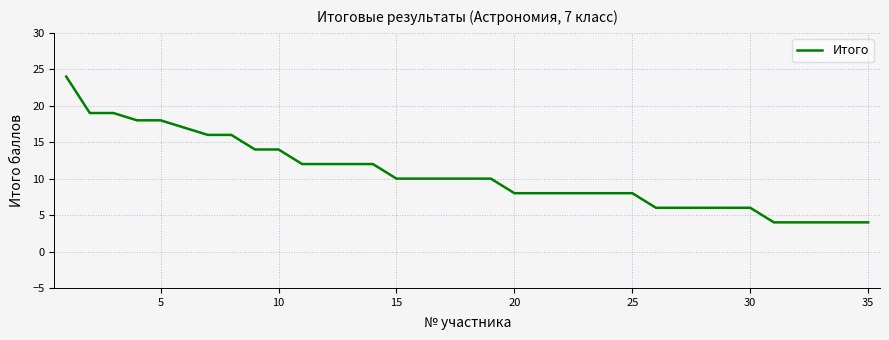

What is the minimum value shown in the chart?

4